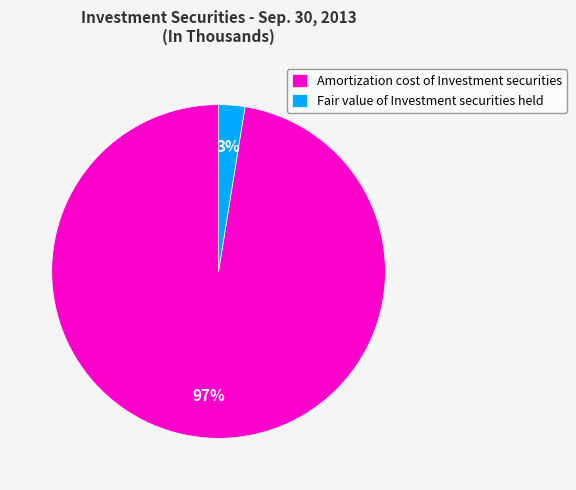

To the nearest percent, what is the combined percentage of Fair value of Investment securities held and Amortization cost of Investment securities?

100%